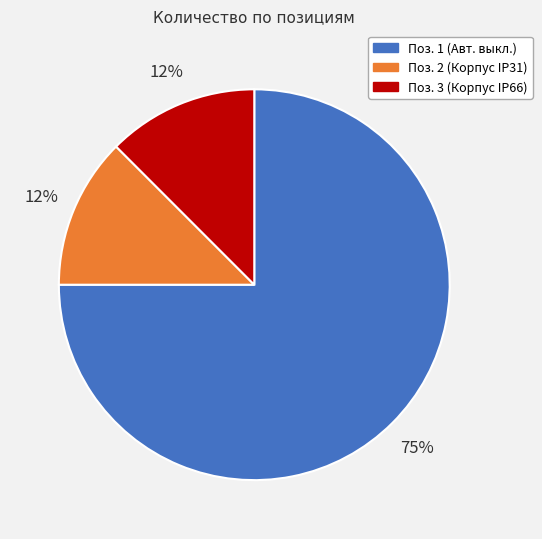

To the nearest percent, what is the average slice percentage?

33%